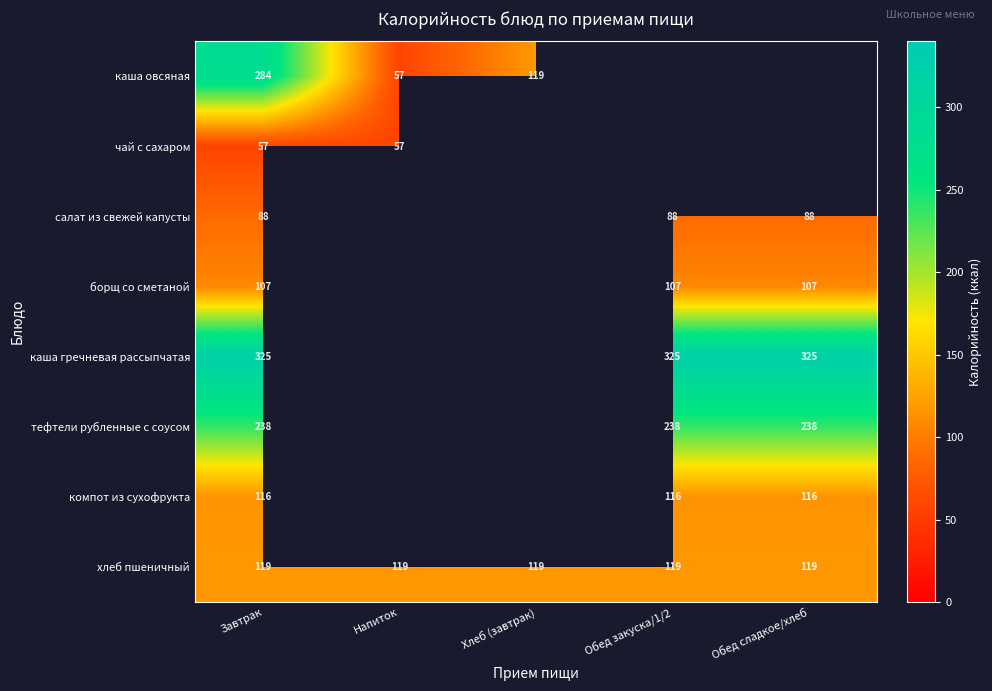

Is it true that каша гречневая рассыпчатая equals 325 at Обед закуска/1/2?

True